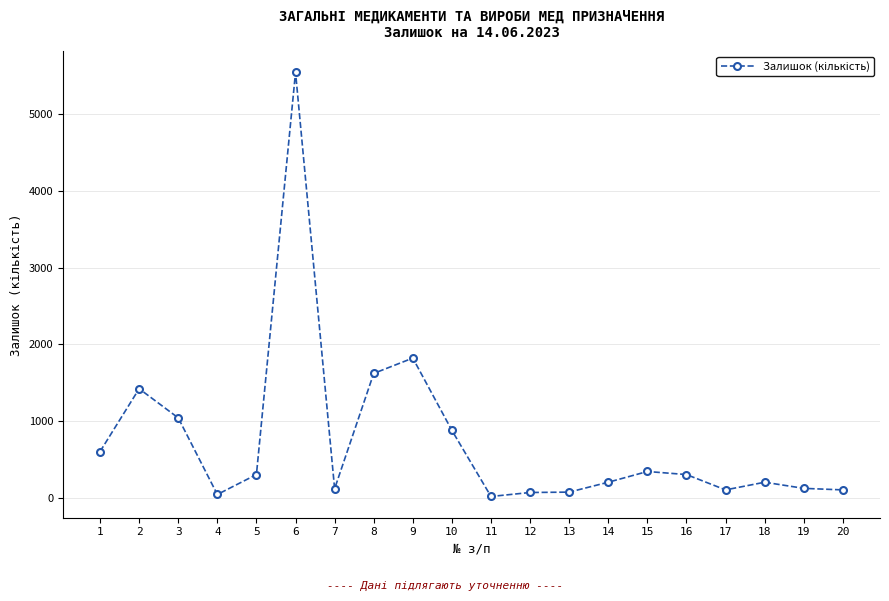

What is the sum of all values?

14892